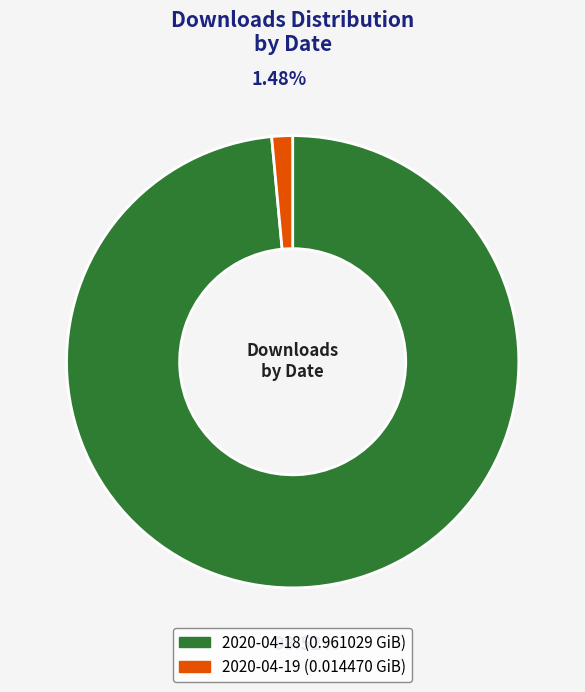

Is it true that 2020-04-18 is 89% of the pie?

False